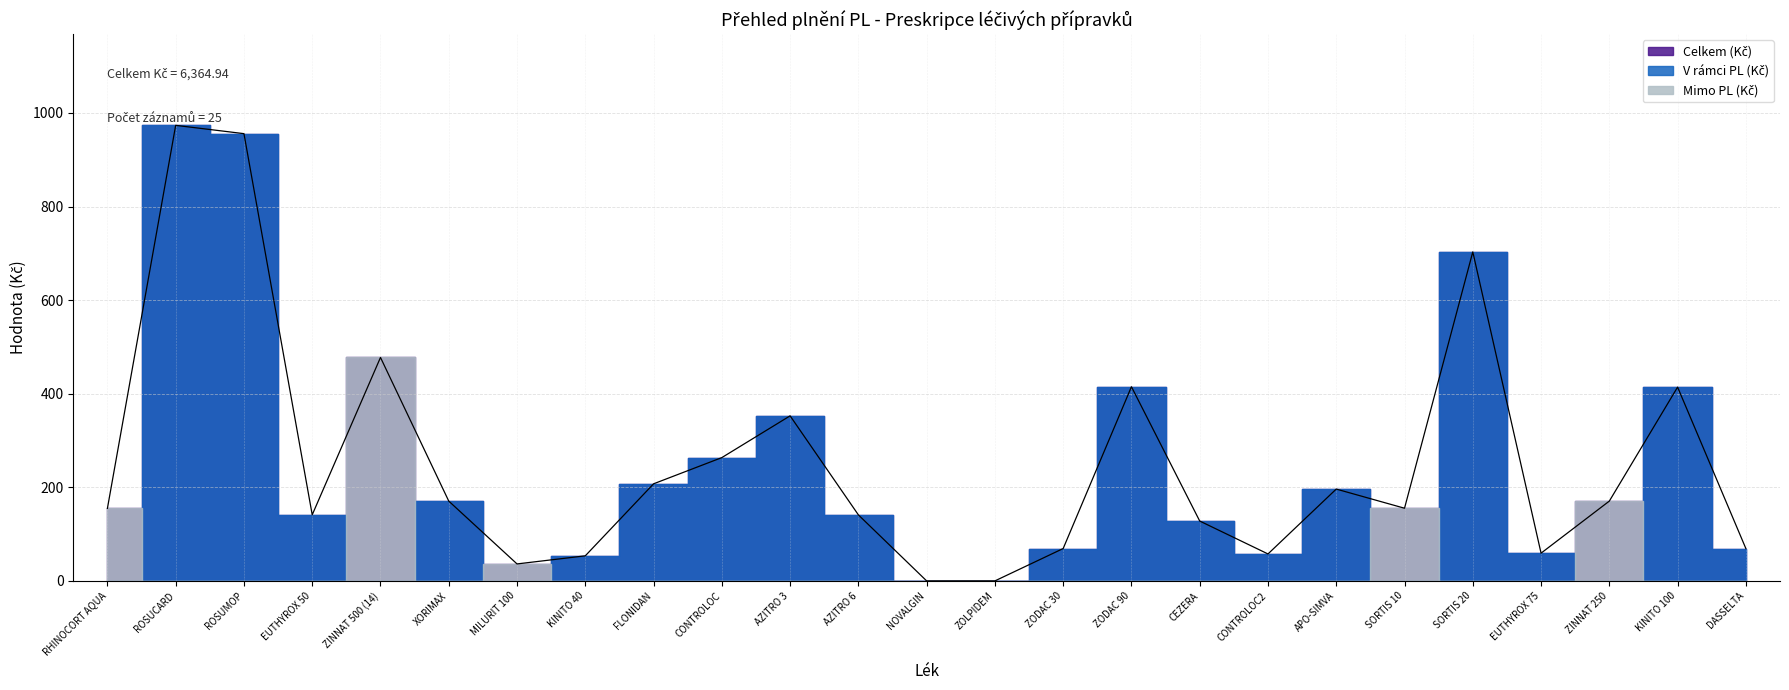

Which series has the largest total across all categories?

Celkem (Kč)